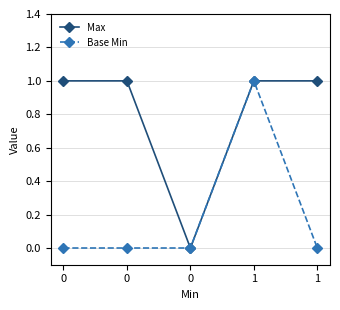

How many lines are shown in the chart?

2